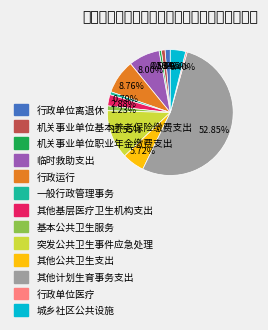

The 机关事业单位基本养老保险缴费支出 slice represents 11% of the pie. True or false?

False